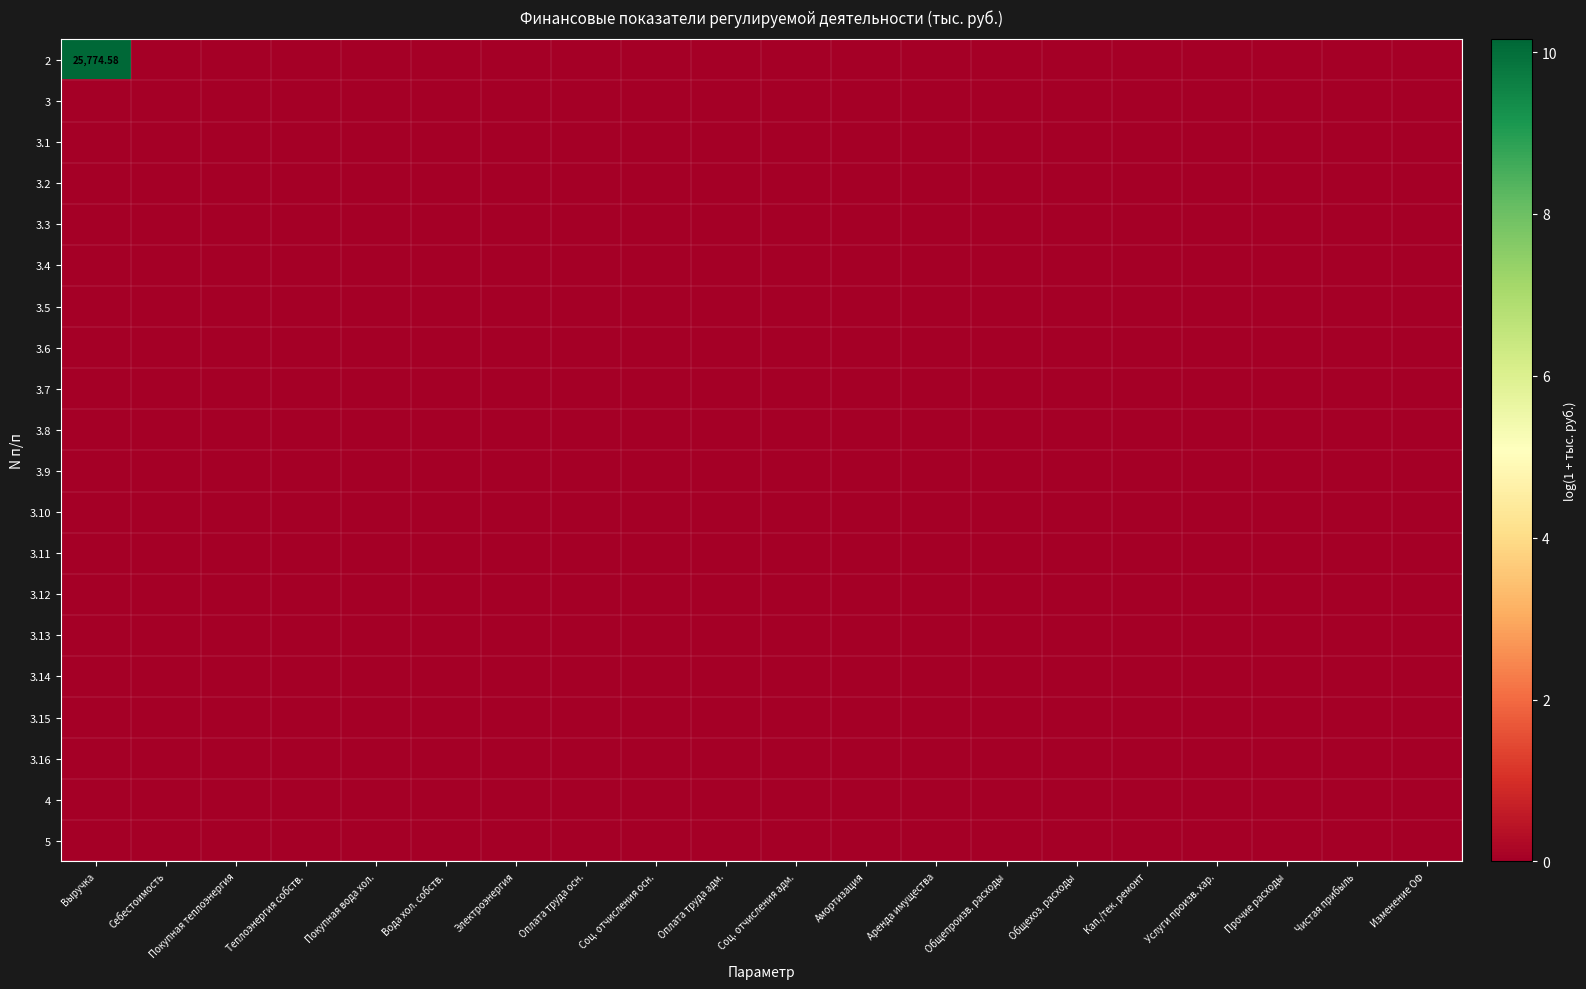

List the labels in order of 2 value, largest first.

Выручка, Себестоимость, Покупная теплоэнергия, Теплоэнергия собств., Покупная вода хол., Вода хол. собств., Электроэнергия, Оплата труда осн., Соц. отчисления осн., Оплата труда адм., Соц. отчисления адм., Амортизация, Аренда имущества, Общепроизв. расходы, Общехоз. расходы, Кап./тек. ремонт, Услуги произв. хар., Прочие расходы, Чистая прибыль, Изменение ОФ